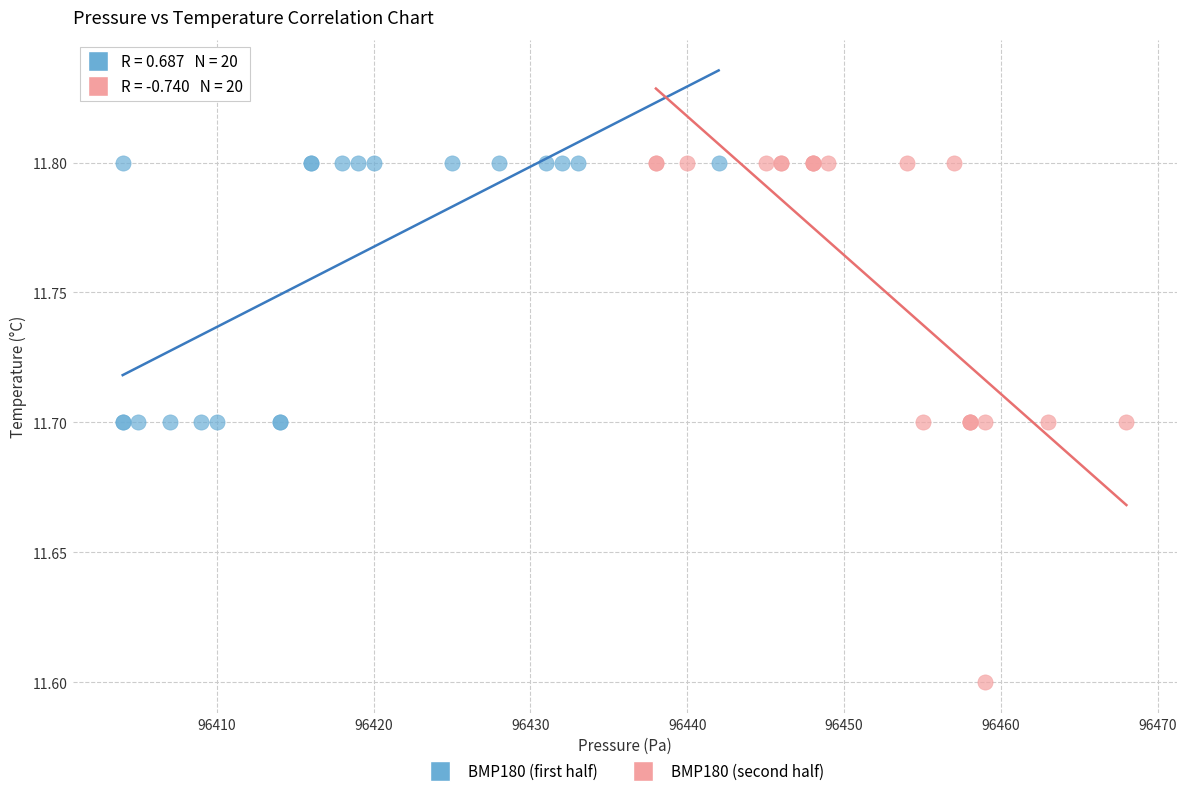

Which series has the largest Y range (max minus min)?

BMP180 (second half)